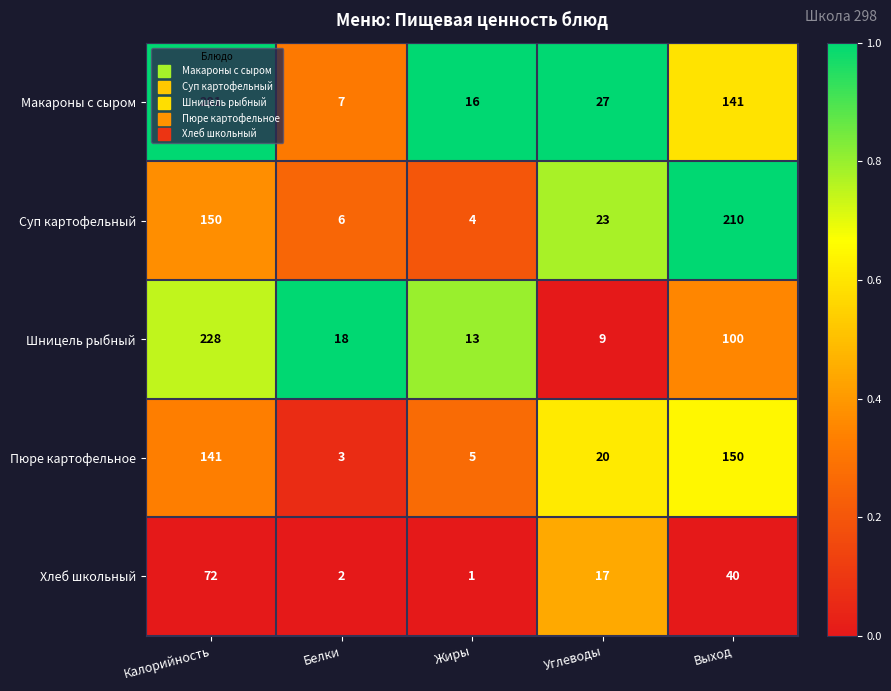

At which label is Макароны с сыром closest to 144?

Выход